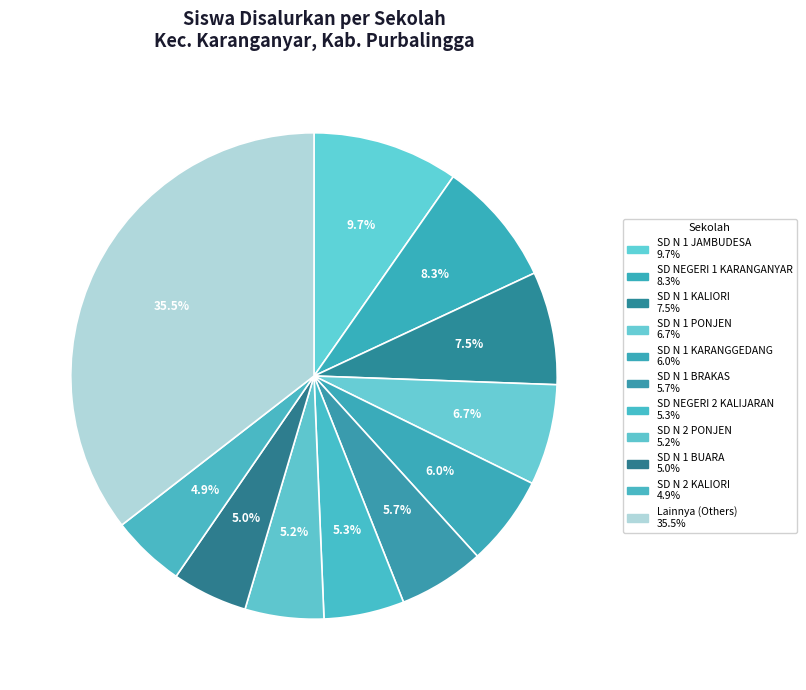

How many slices are in this pie chart?

11